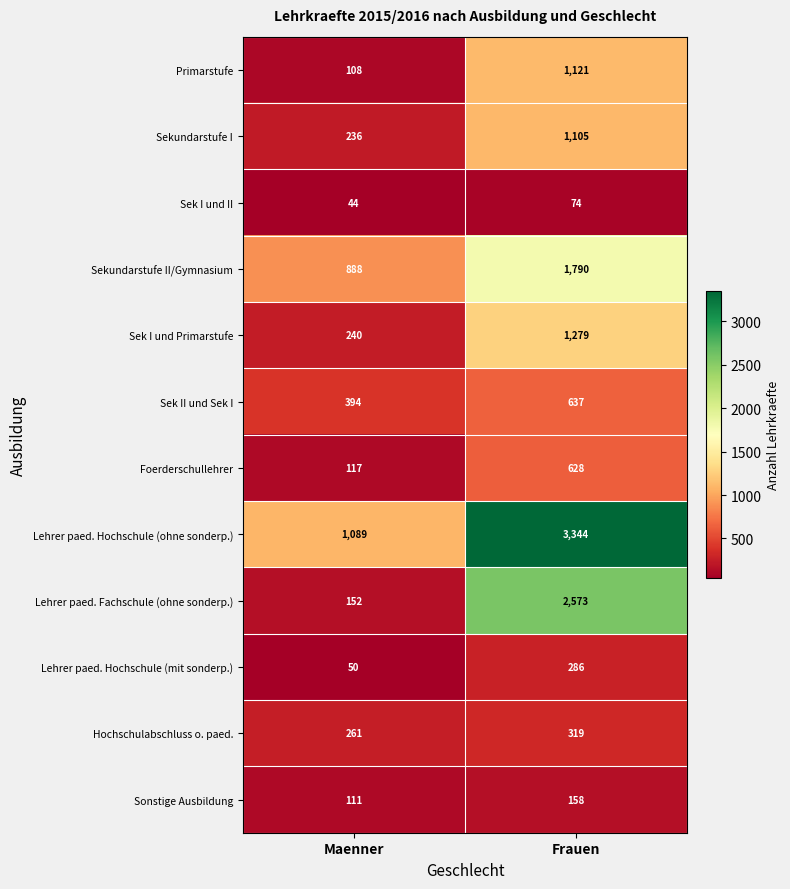

What is the approximate value of Lehrer paed. Hochschule (mit sonderp.) at Maenner?

50